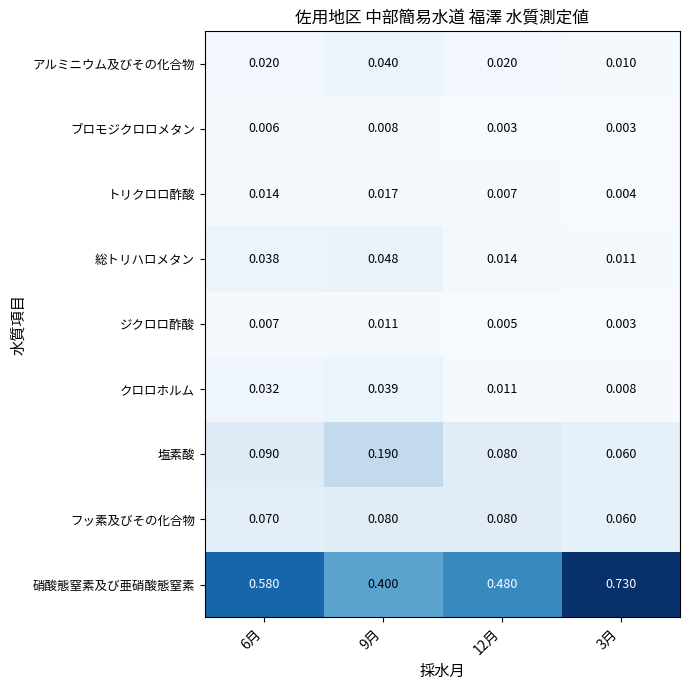

List the series in order of their peak value, lowest first.

ブロモジクロロメタン, ジクロロ酢酸, トリクロロ酢酸, クロロホルム, アルミニウム及びその化合物, 総トリハロメタン, フッ素及びその化合物, 塩素酸, 硝酸態窒素及び亜硝酸態窒素